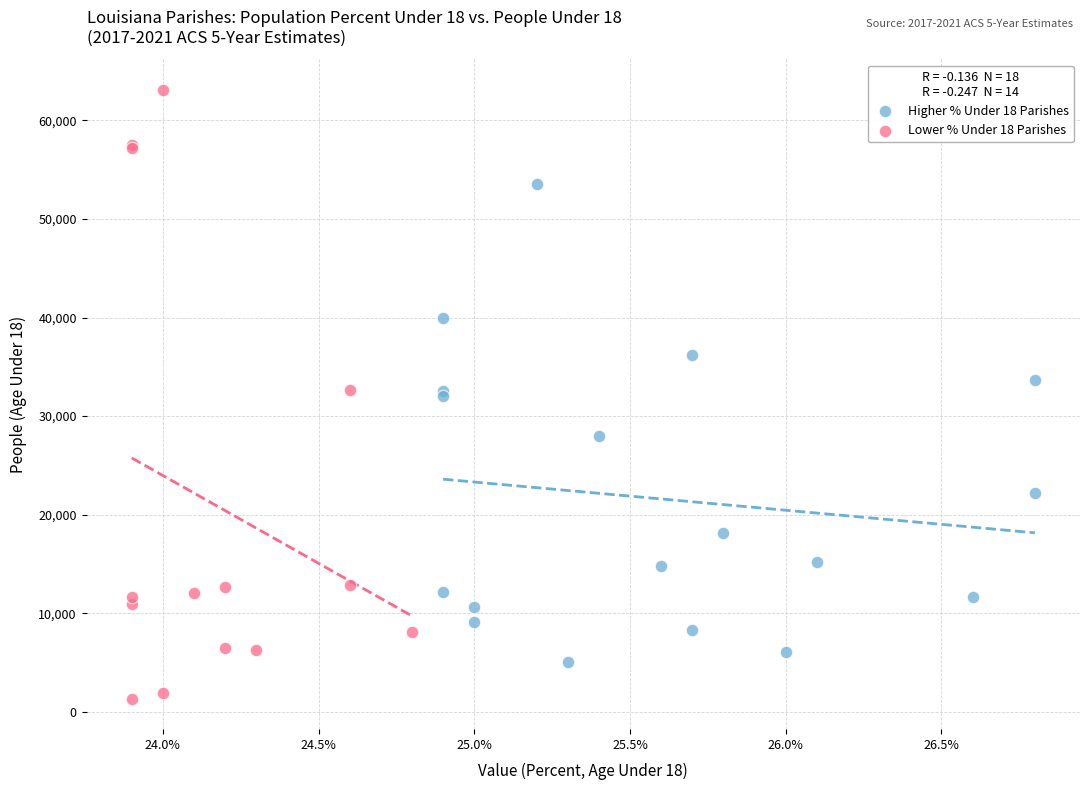

Which series contains the highest Y value?

Lower % Under 18 Parishes